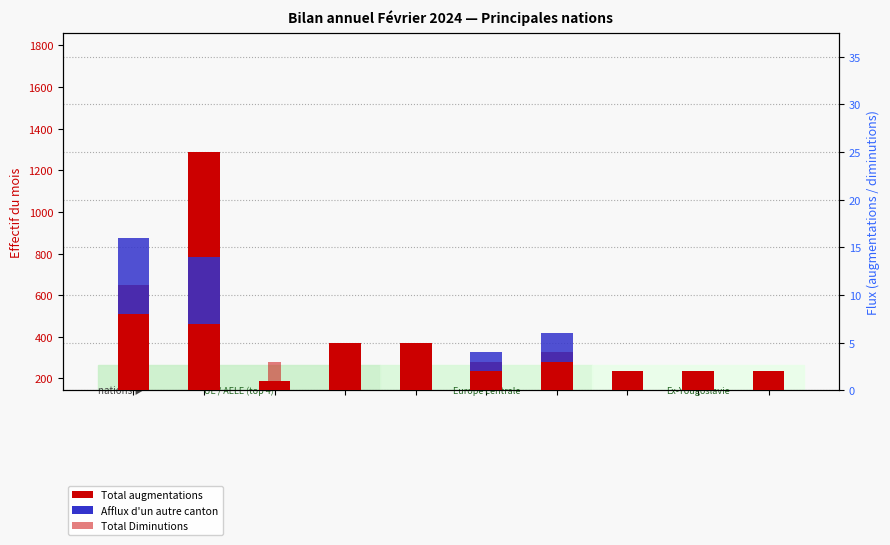

How many values in the Total augmentations series exceed 4?

4